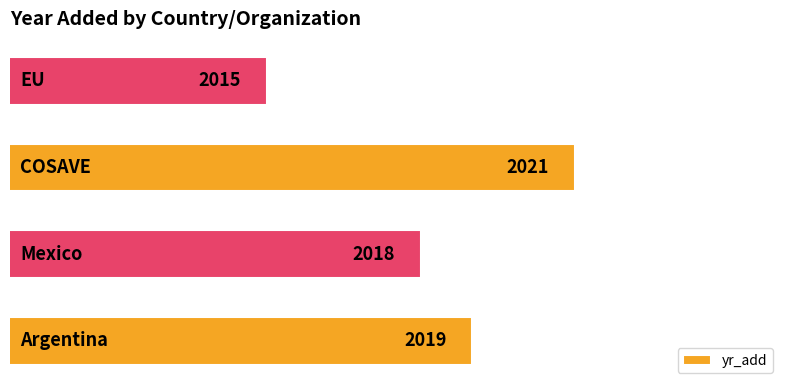

What is the smallest value displayed?

2015